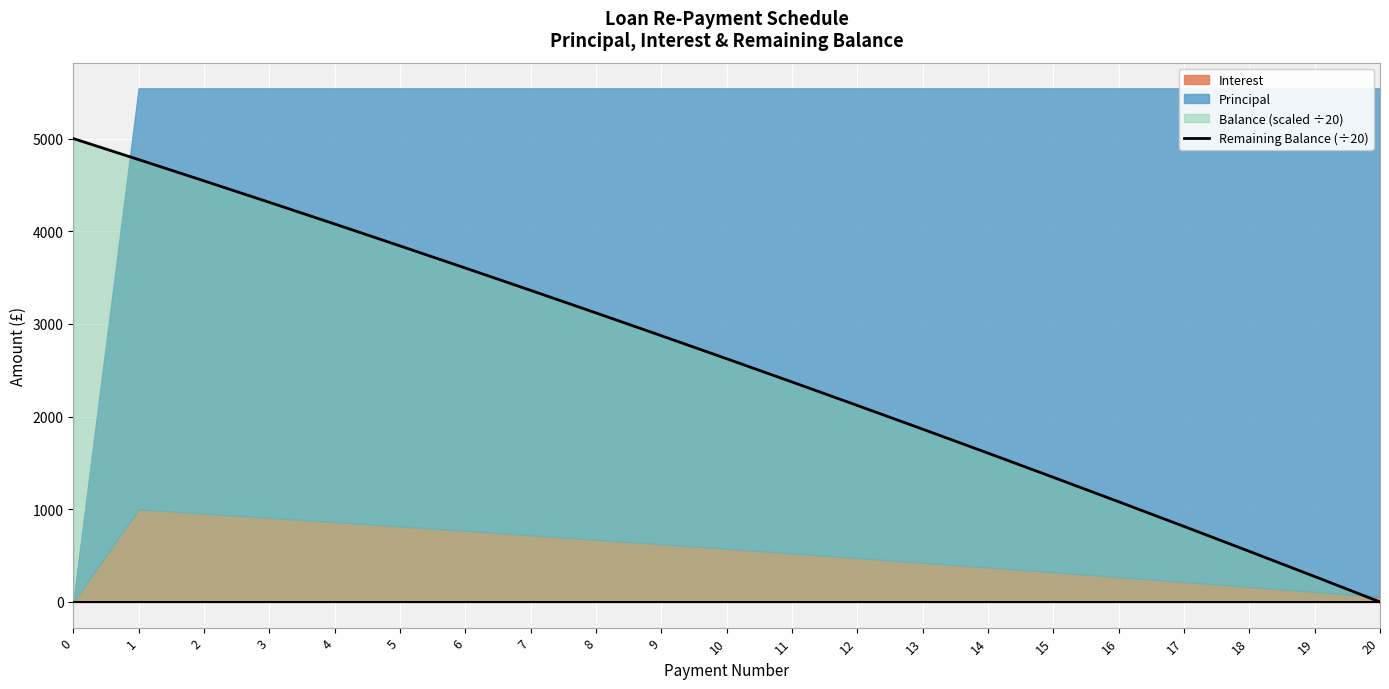

What is the highest value of the Remaining Balance (÷20) series?

5000.0